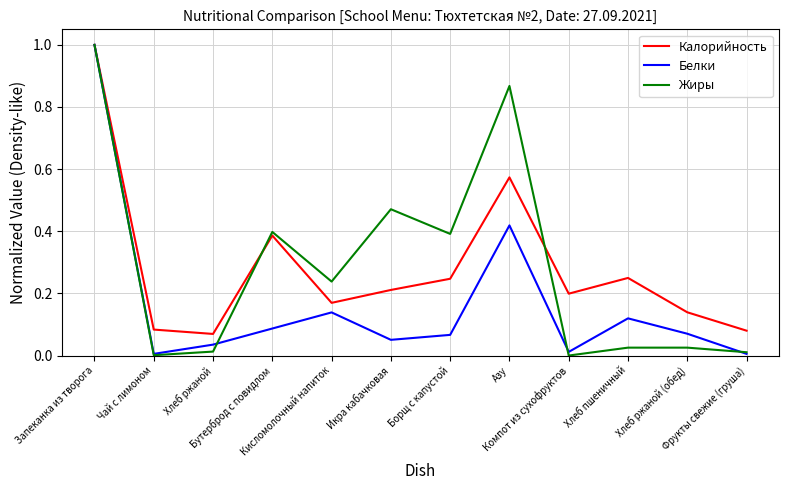

Which series changed the most between Кисломолочный напиток and Азу?

Жиры